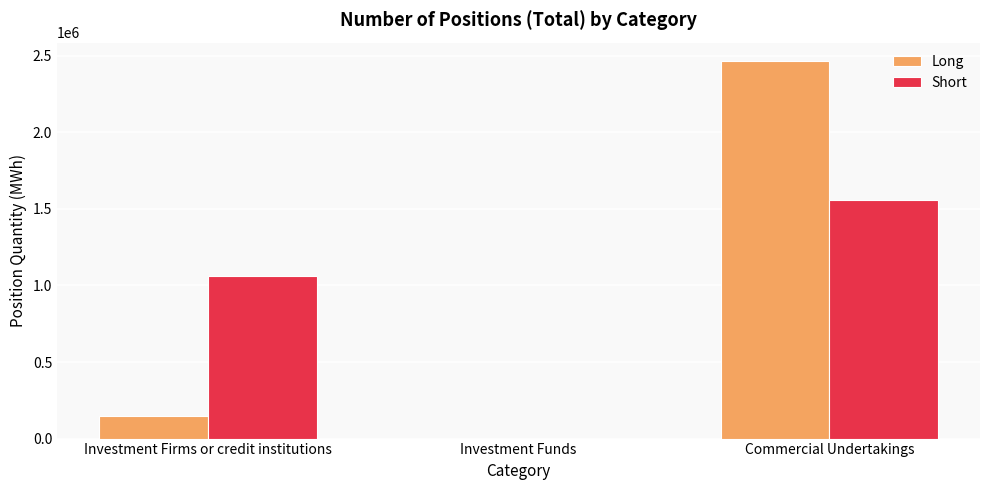

At which category is the sum across all series the highest?

Commercial Undertakings